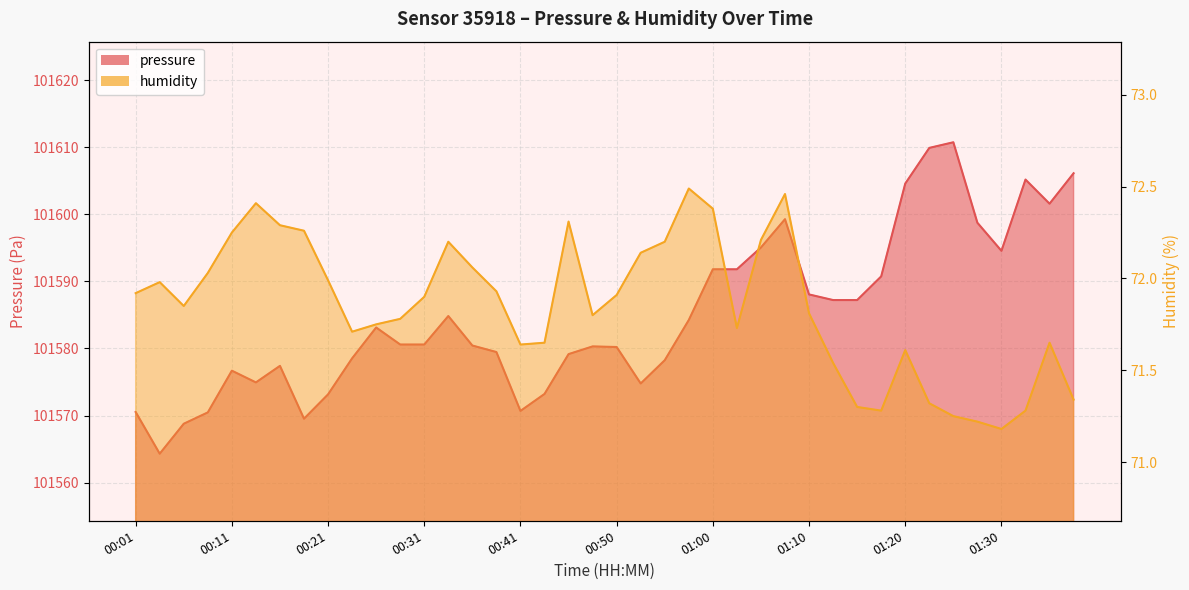

Rank the categories by pressure value from highest to lowest.

01:25, 01:22, 01:37, 01:32, 01:20, 01:35, 01:08, 01:27, 01:05, 01:30, 01:00, 01:03, 01:18, 01:10, 01:13, 01:15, 00:33, 00:58, 00:26, 00:28, 00:31, 00:36, 00:48, 00:50, 00:38, 00:45, 00:23, 00:55, 00:16, 00:11, 00:13, 00:53, 00:43, 00:21, 00:41, 00:01, 00:09, 00:18, 00:06, 00:04